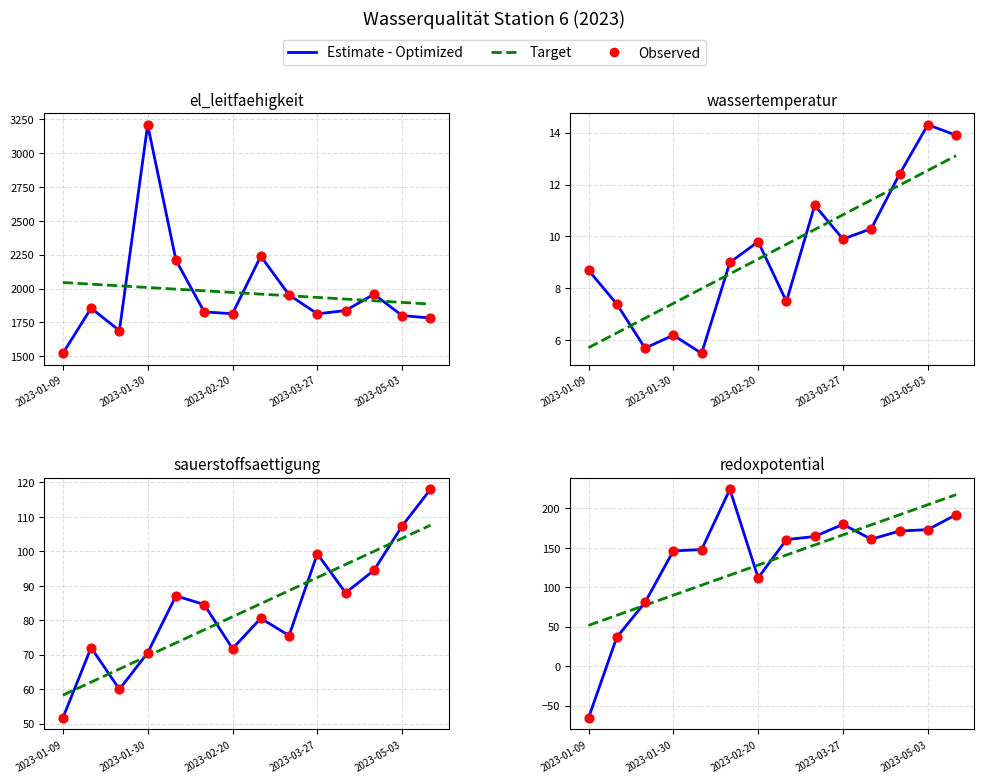

At how many categories does at least one series exceed 62?

13